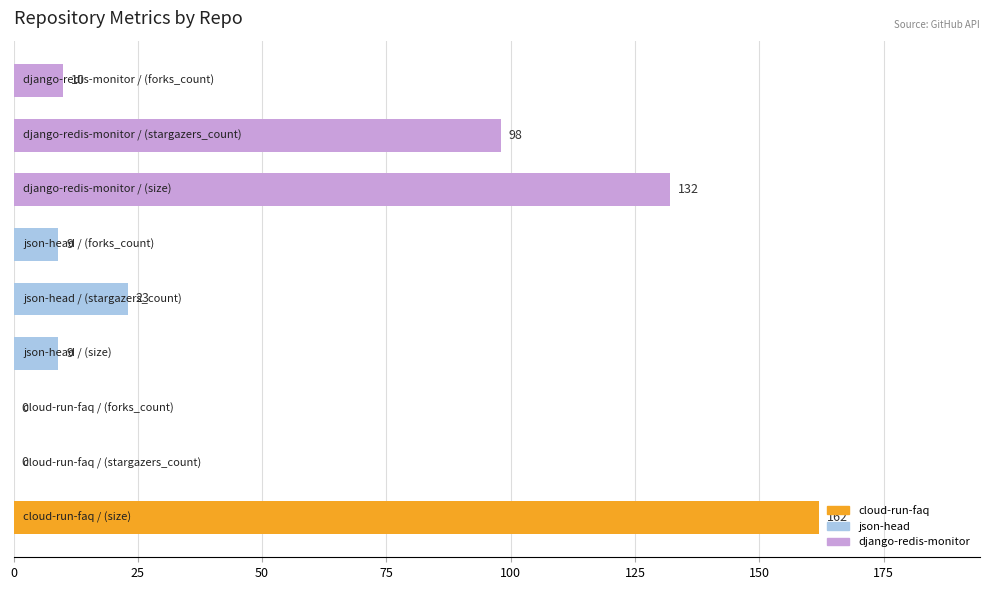

What is the greatest value displayed?

162